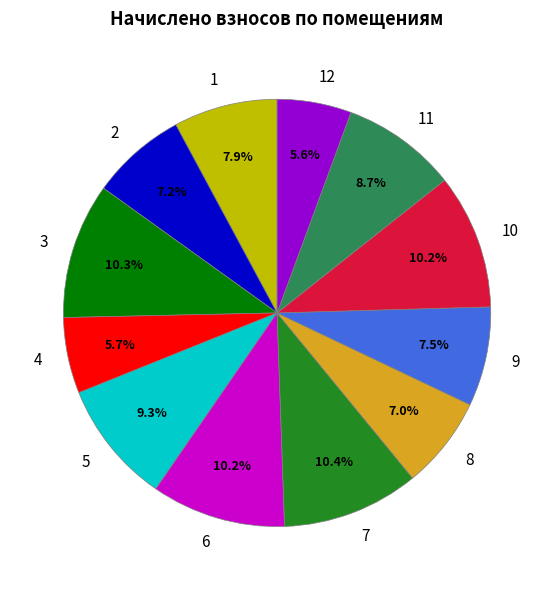

To the nearest percent, what percentage of the pie is 6?

10%